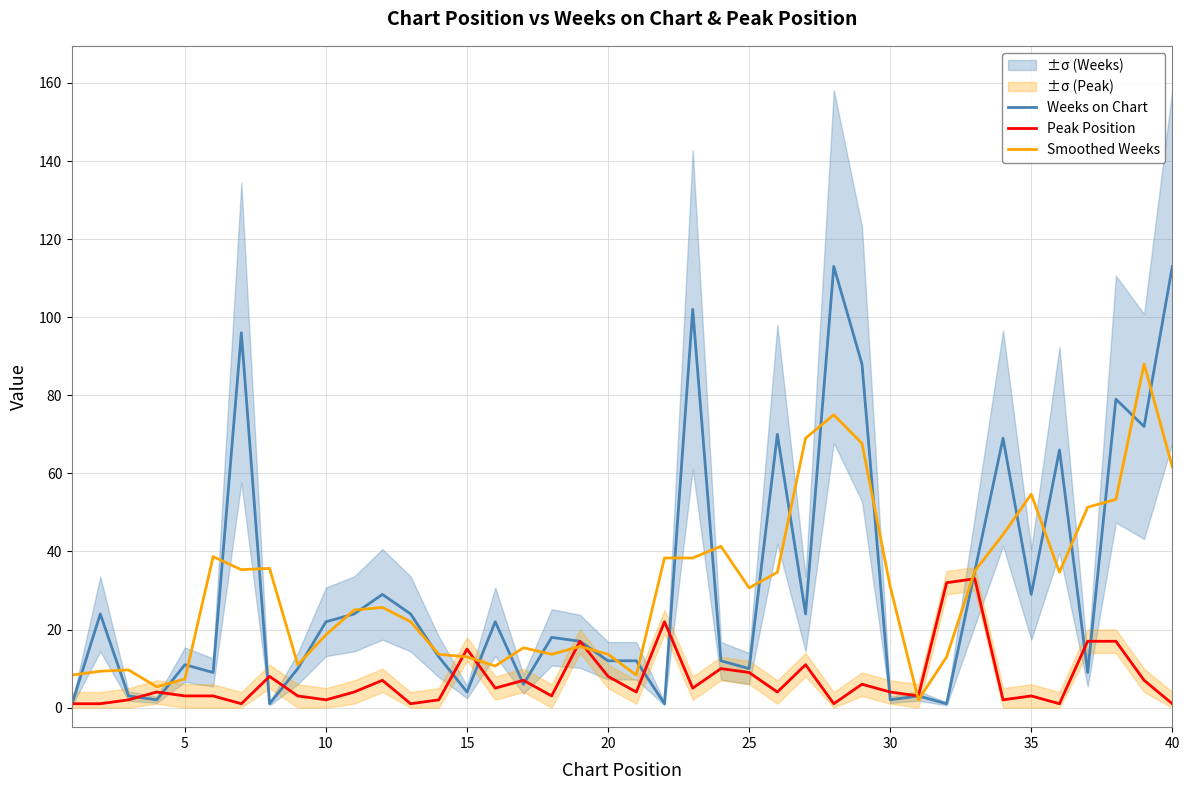

Is this an area chart (filled region under the line)?

No